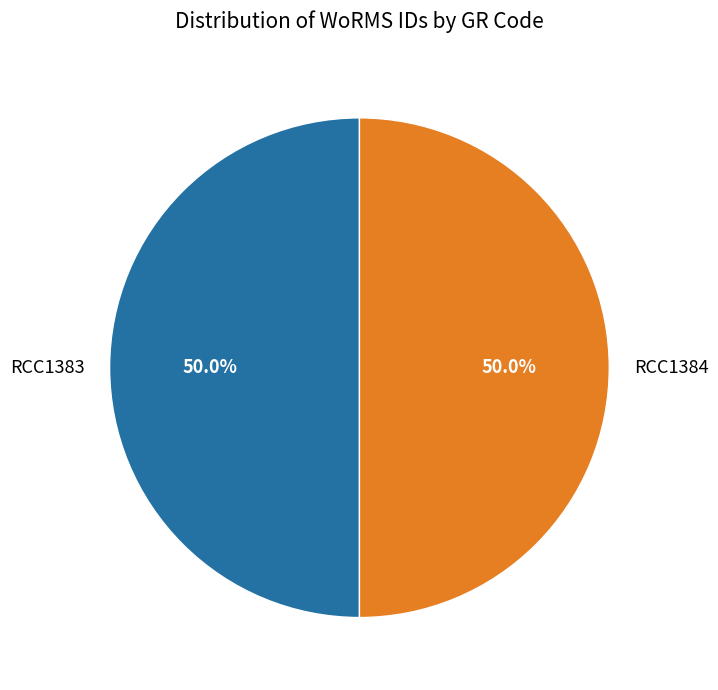

What is the total percentage of RCC1384 and RCC1383?

100.0%